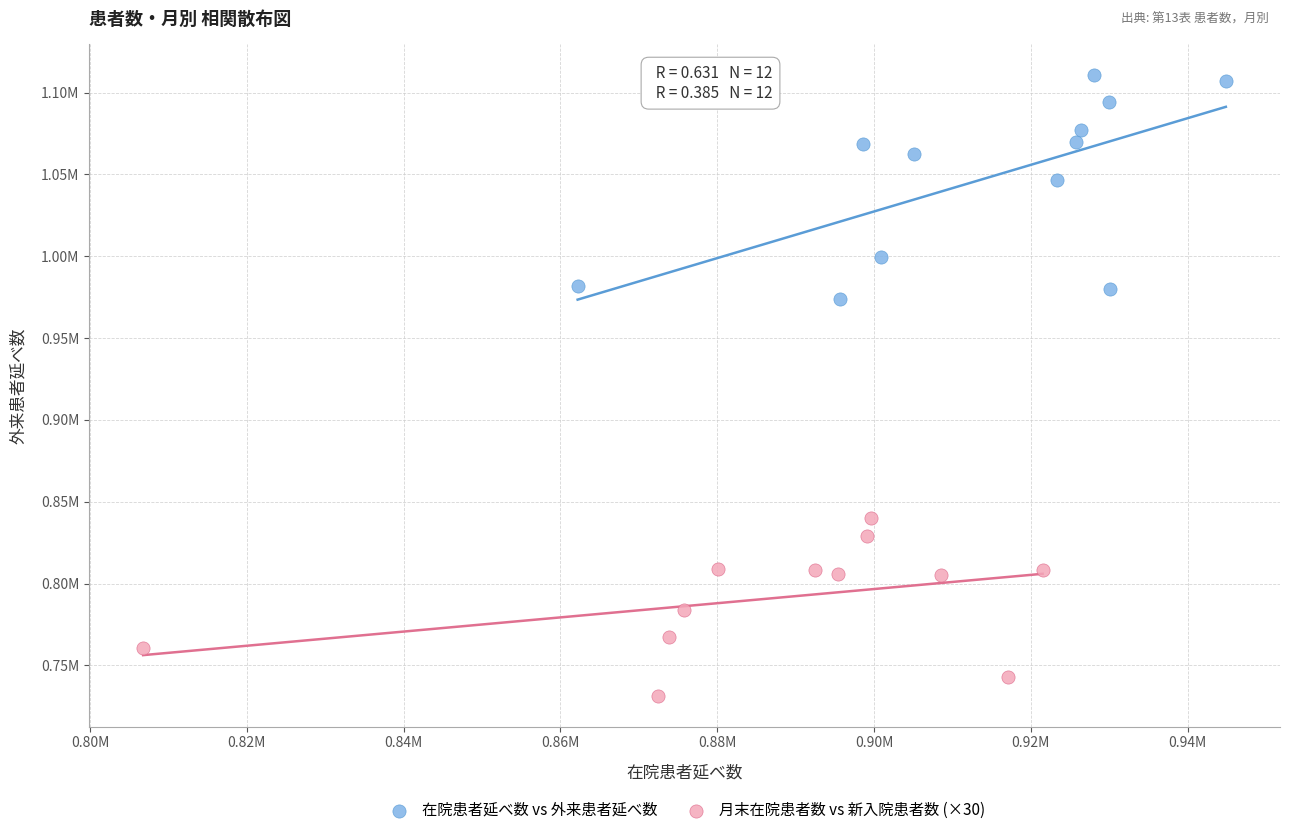

Which series has the largest Y range (max minus min)?

在院患者延べ数 vs 外来患者延べ数